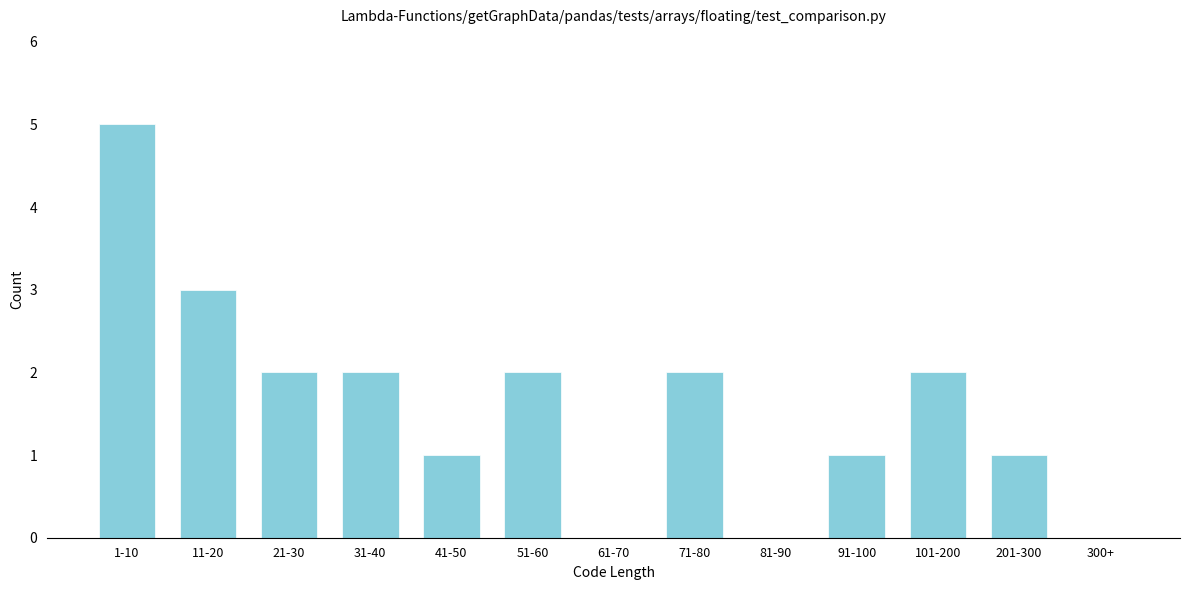

Reading left to right, extract all data points from this chart.

1-10=5	11-20=3	21-30=2	31-40=2	41-50=1	51-60=2	61-70=0	71-80=2	81-90=0	91-100=1	101-200=2	201-300=1	300+=0